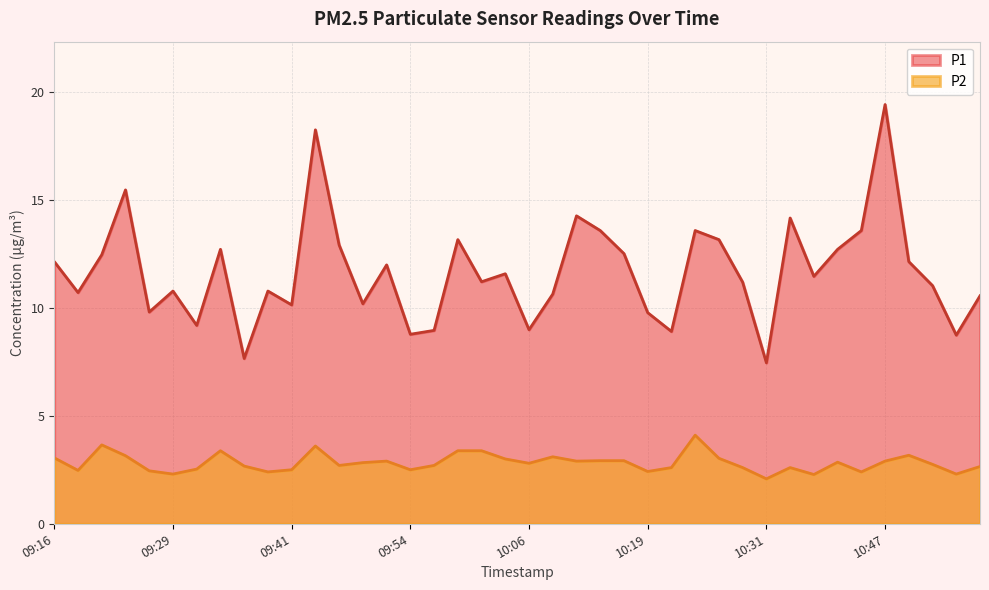

At which category is the sum across all series the highest?

10:47